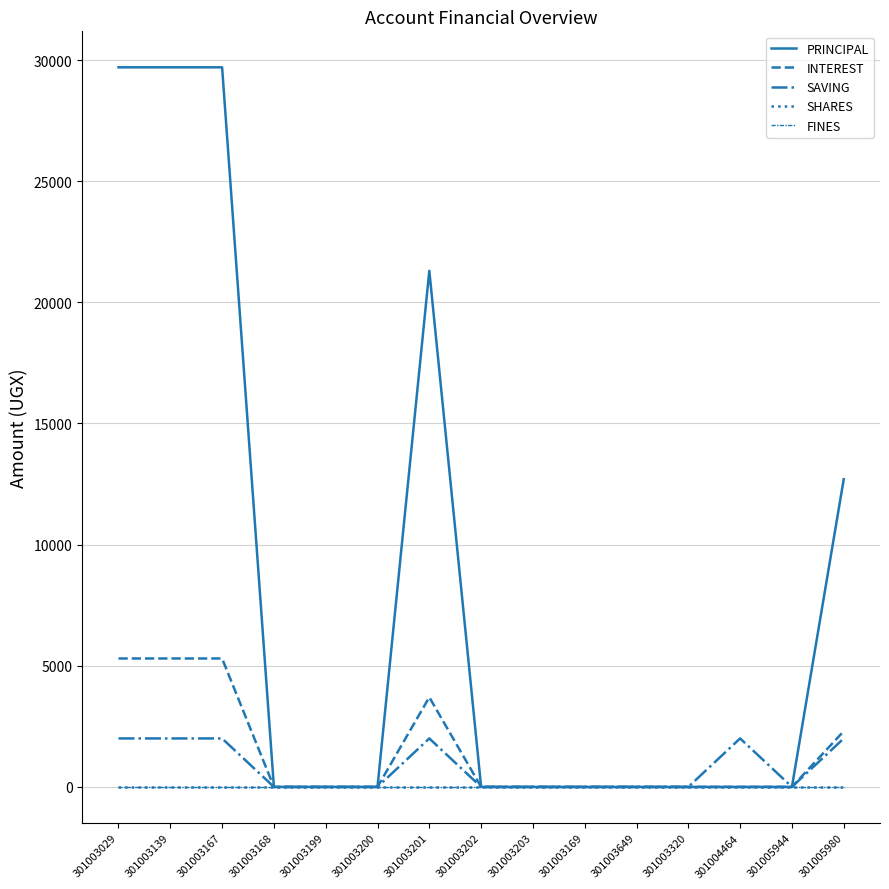

Does the chart have visible grid lines?

Yes